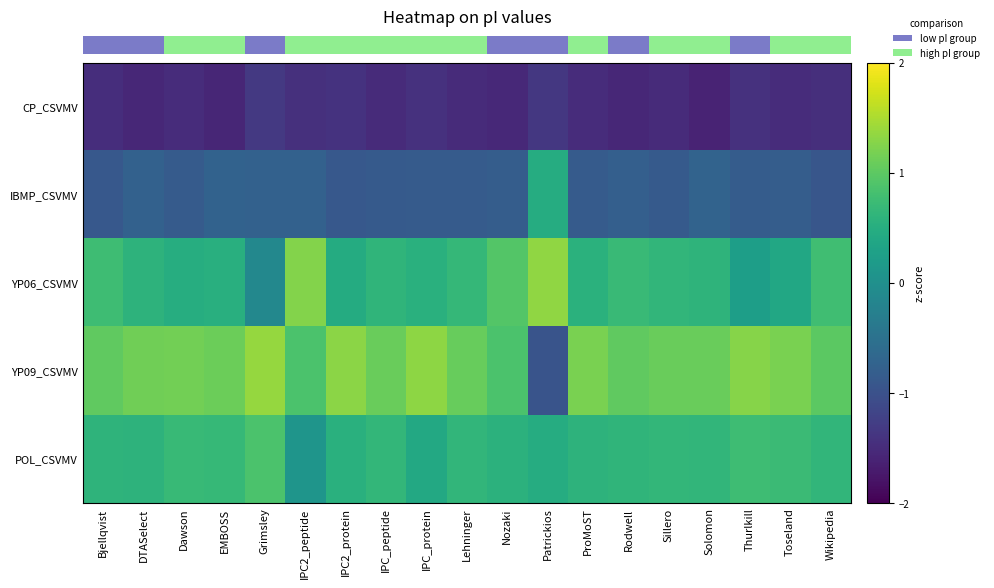

What is the difference between the highest and lowest values at Patrickios?

2.7